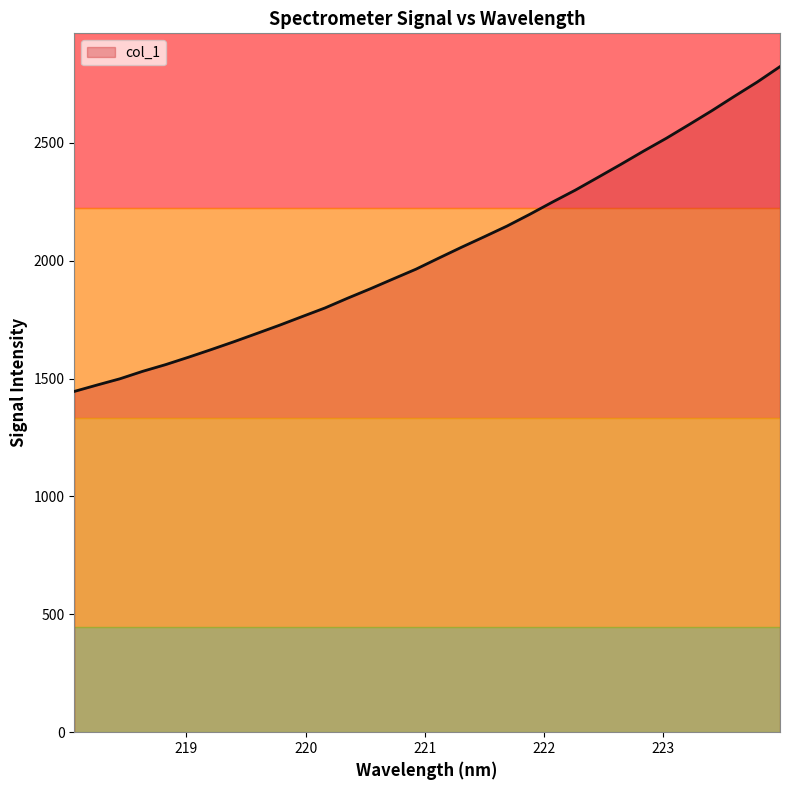

How many lines are shown in the chart?

1